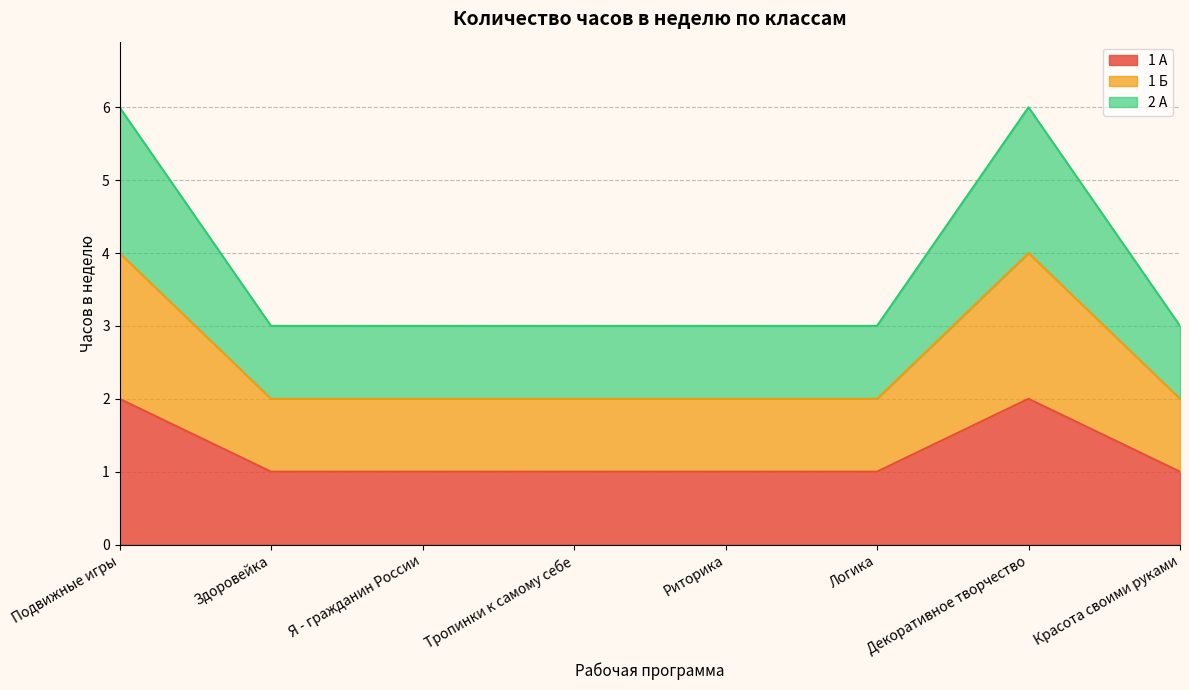

What position from the left is Подвижные игры?

1